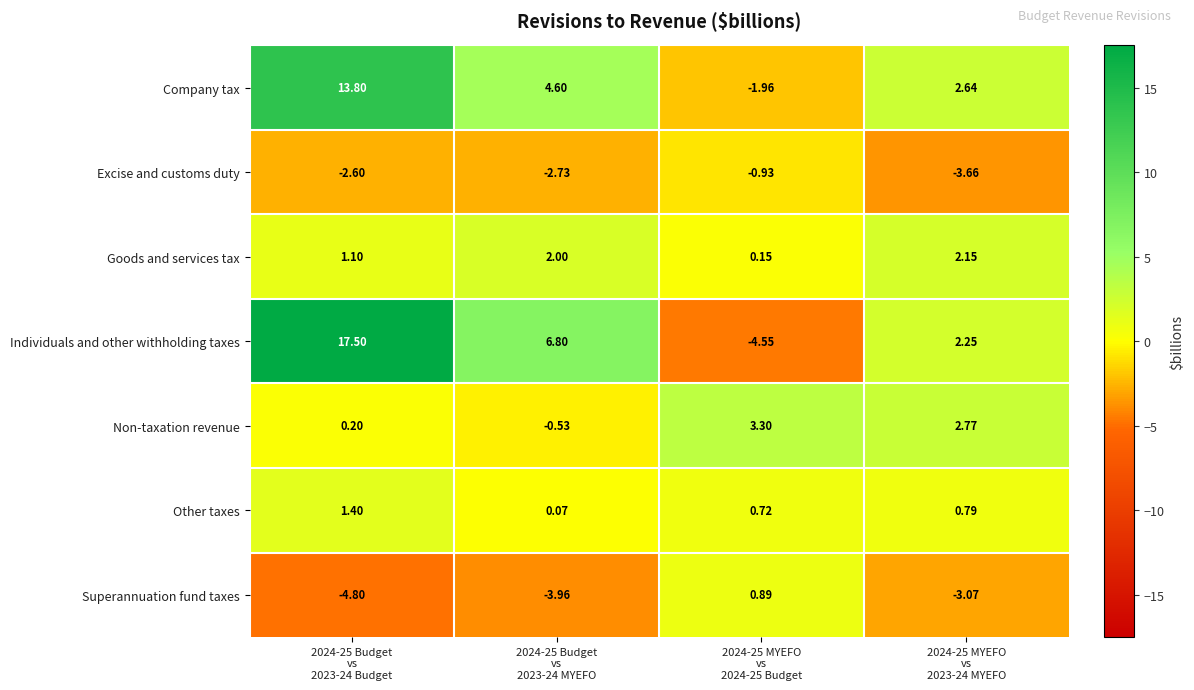

What is the greatest value displayed?

17.5